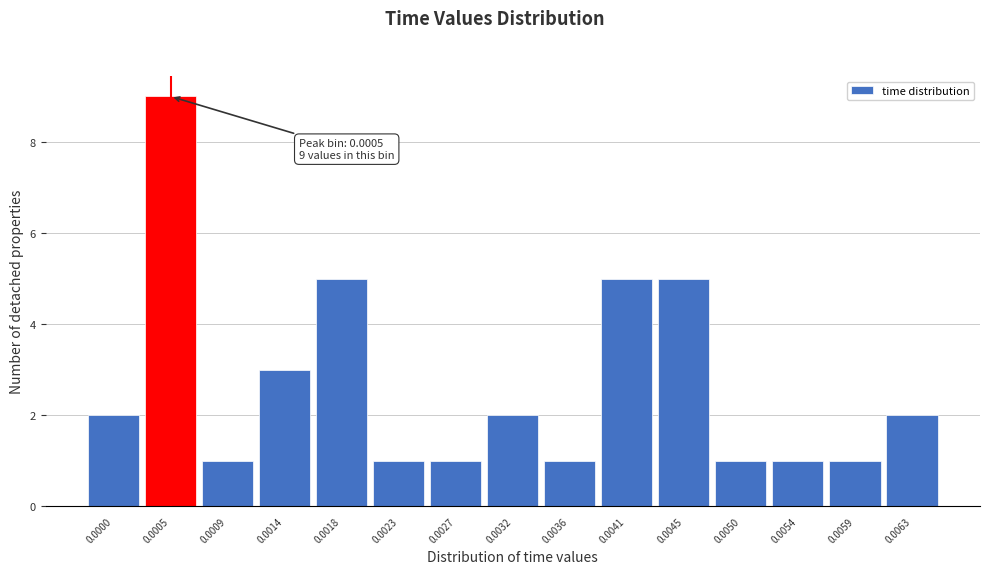

Reading right to left, list all the values displayed in this chart.

0.0063=2	0.0059=1	0.0054=1	0.0050=1	0.0045=5	0.0041=5	0.0036=1	0.0032=2	0.0027=1	0.0023=1	0.0018=5	0.0014=3	0.0009=1	0.0005=9	0.0000=2